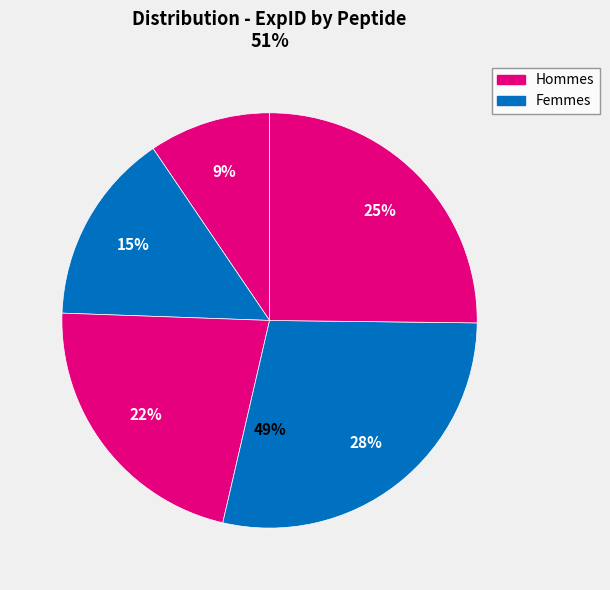

Does any single category account for the majority?

No